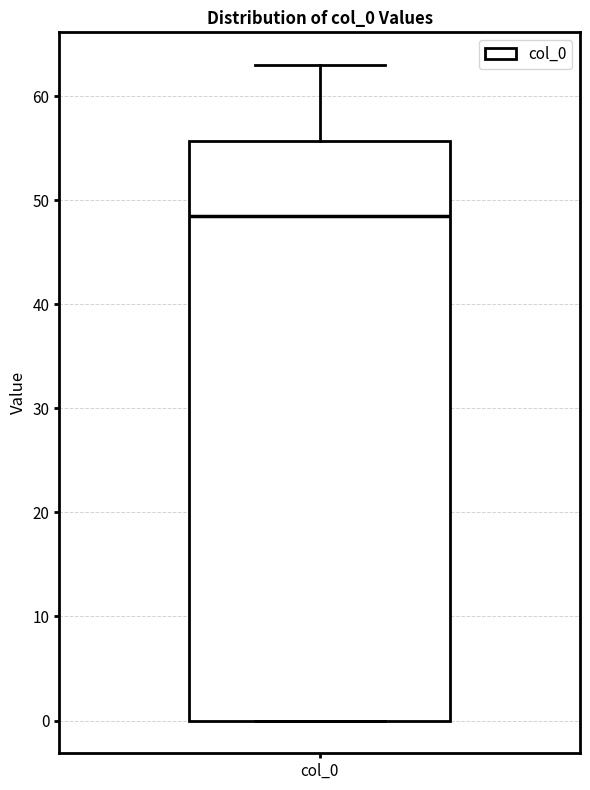

Where does the upper whisker of the box for col_0 end on the y-axis? The values are not printed on the chart, so give them approximately, as read against the axis.

63